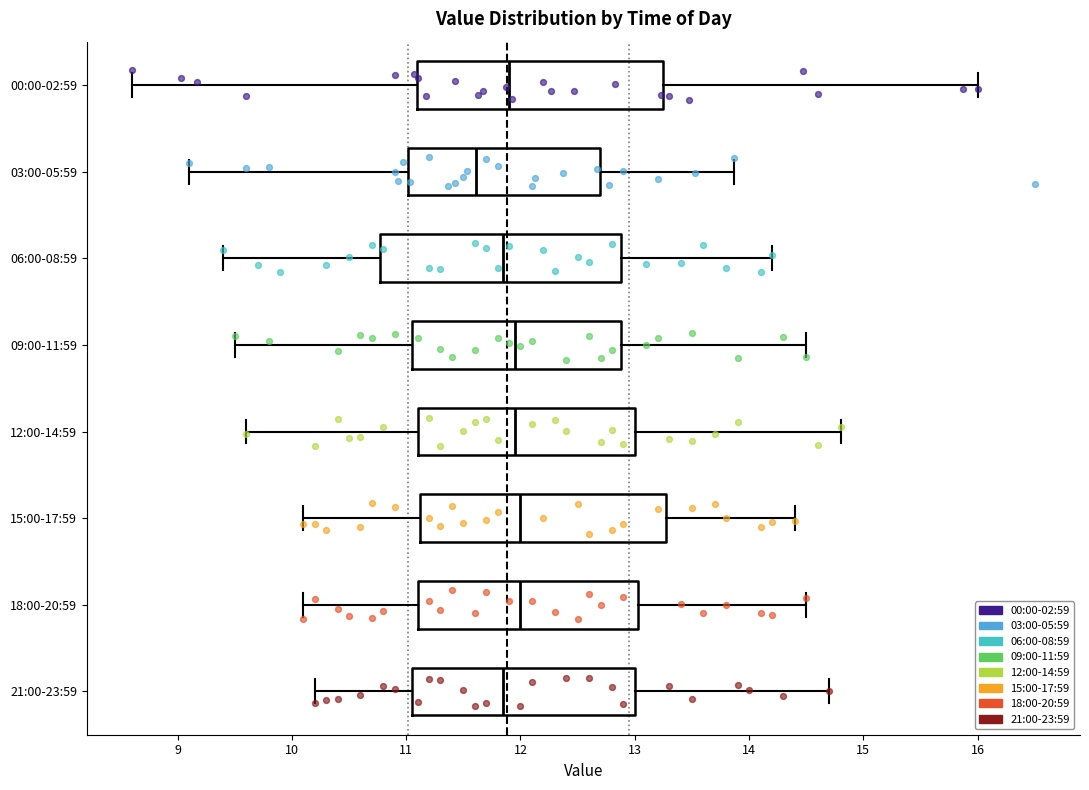

Reading bottom to top, read every box against the x-axis: the position of its median line, the range the box covers, and the ends of its whiskers. The values are not printed on the chart, so give them approximately, as read against the axis.

21:00-23:59: median 11.9, box 11.1 to 13.0, whiskers 10.2 to 14.7
18:00-20:59: median 12.0, box 11.1 to 13.0, whiskers 10.1 to 14.5
15:00-17:59: median 12.0, box 11.1 to 13.3, whiskers 10.1 to 14.4
12:00-14:59: median 12.0, box 11.1 to 13.0, whiskers 9.6 to 14.8
09:00-11:59: median 12.0, box 11.1 to 12.9, whiskers 9.5 to 14.5
06:00-08:59: median 11.9, box 10.8 to 12.9, whiskers 9.4 to 14.2
03:00-05:59: median 11.6, box 11.0 to 12.7, whiskers 9.1 to 13.9
00:00-02:59: median 11.9, box 11.1 to 13.2, whiskers 8.6 to 16.0